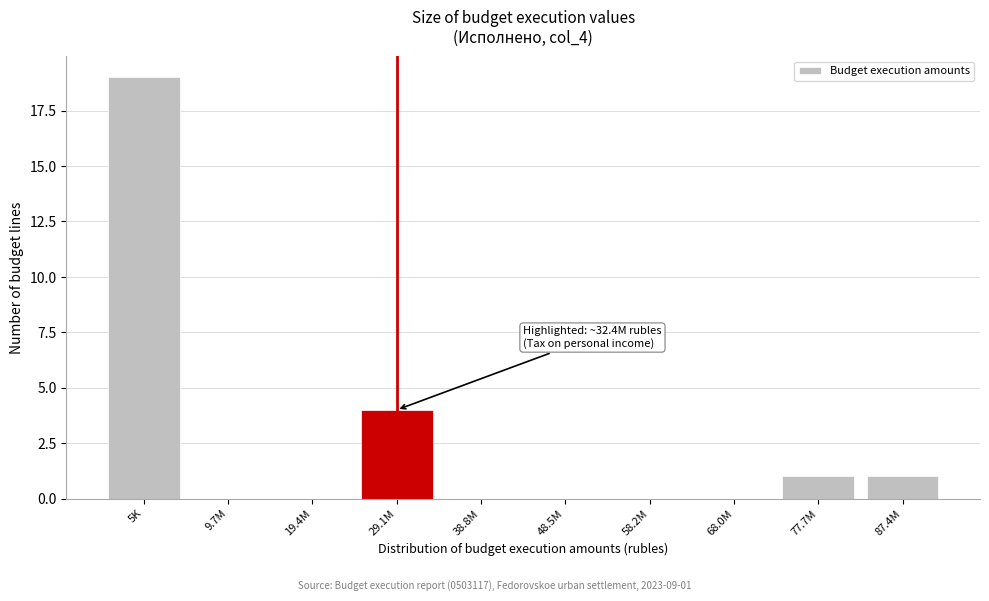

Reading right to left, what are all the values shown in this chart?

87.4M=1	77.7M=1	68.0M=0	58.2M=0	48.5M=0	38.8M=0	29.1M=4	19.4M=0	9.7M=0	5K=19